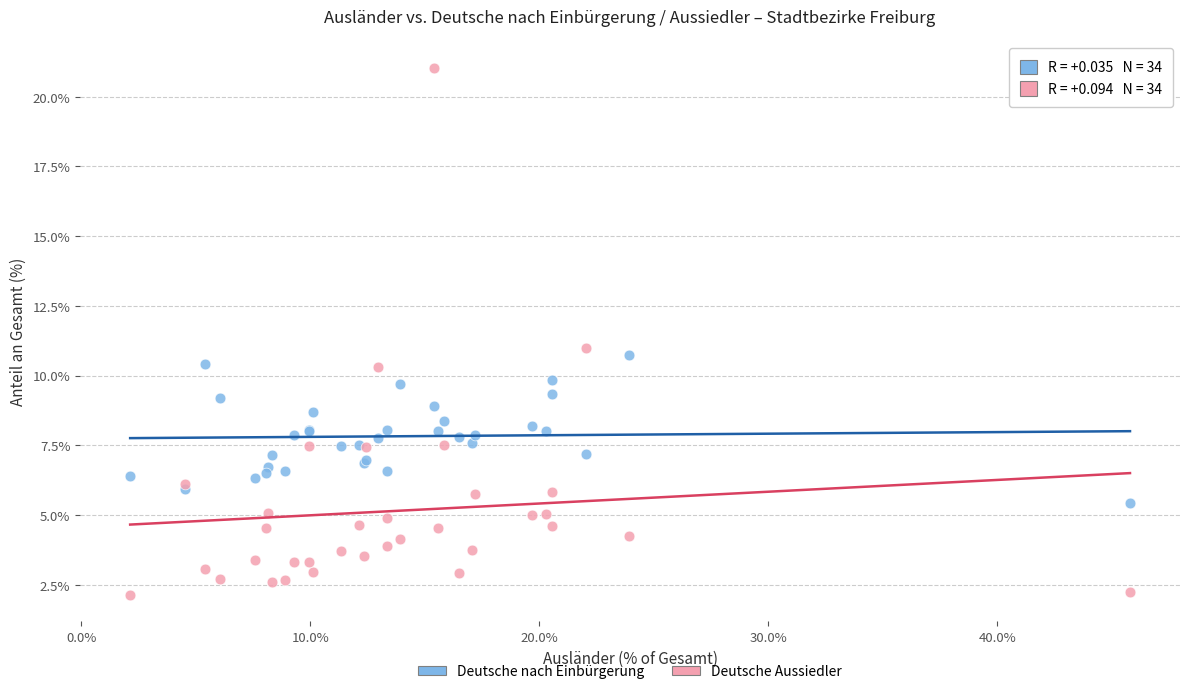

Which series contains the lowest Y value?

Deutsche Aussiedler